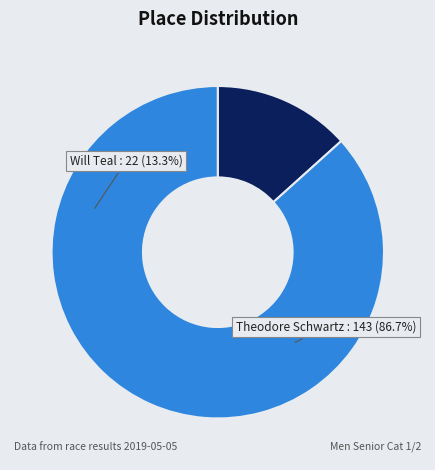

What is the change in value from Will Teal to Theodore Schwartz?

+121